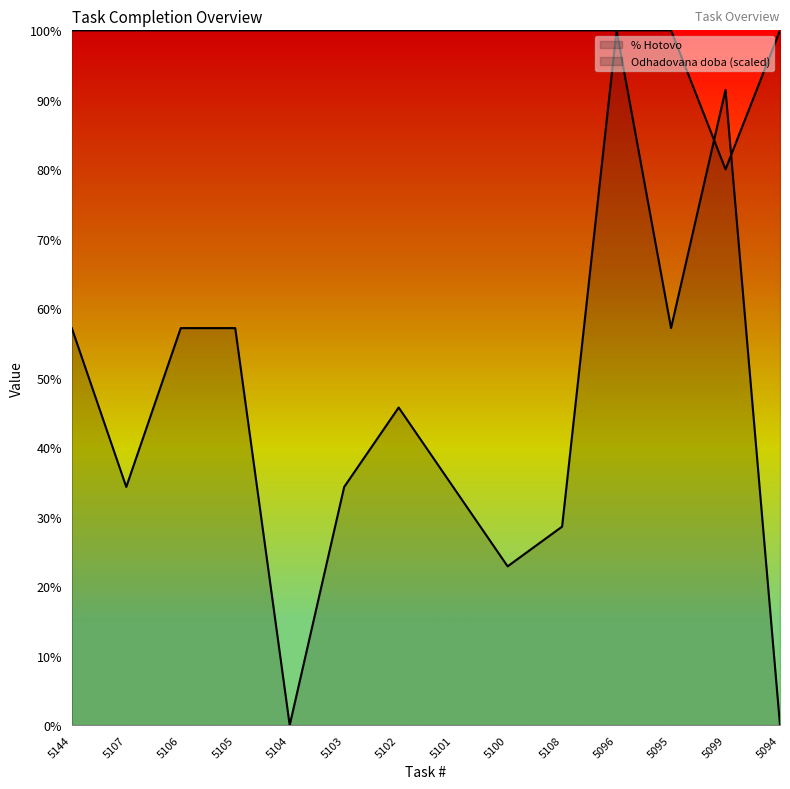

At how many categories does at least one series exceed 46?

14